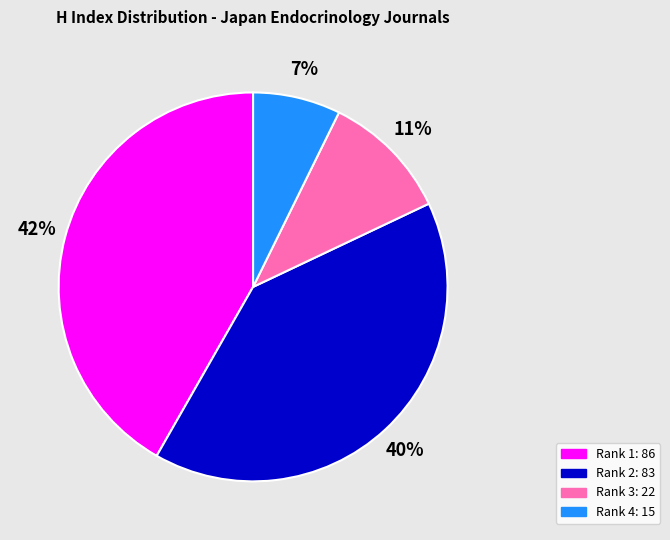

Is there any slice that represents more than half of the pie?

No